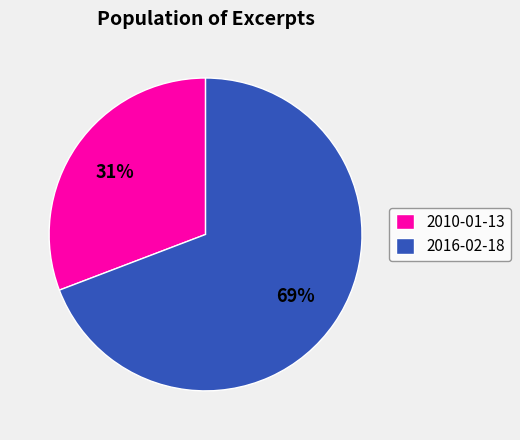

True or false: 2016-02-18 accounts for 82% of the total.

False